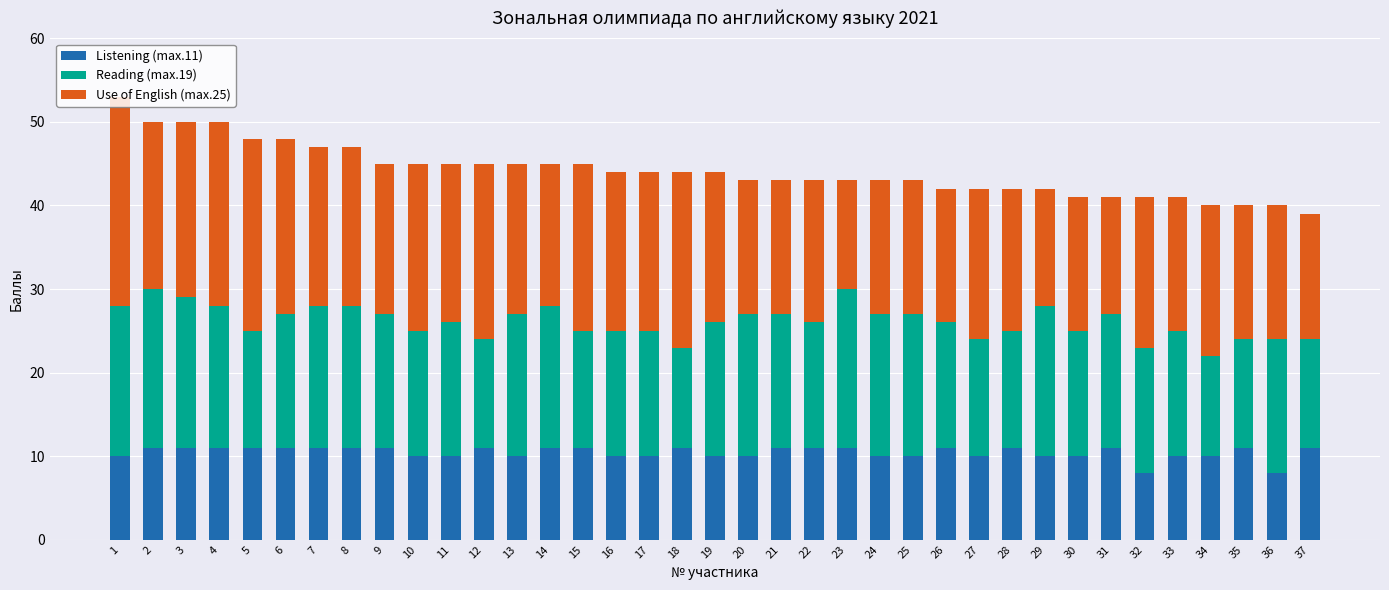

What is the total value across all series at 4?

50